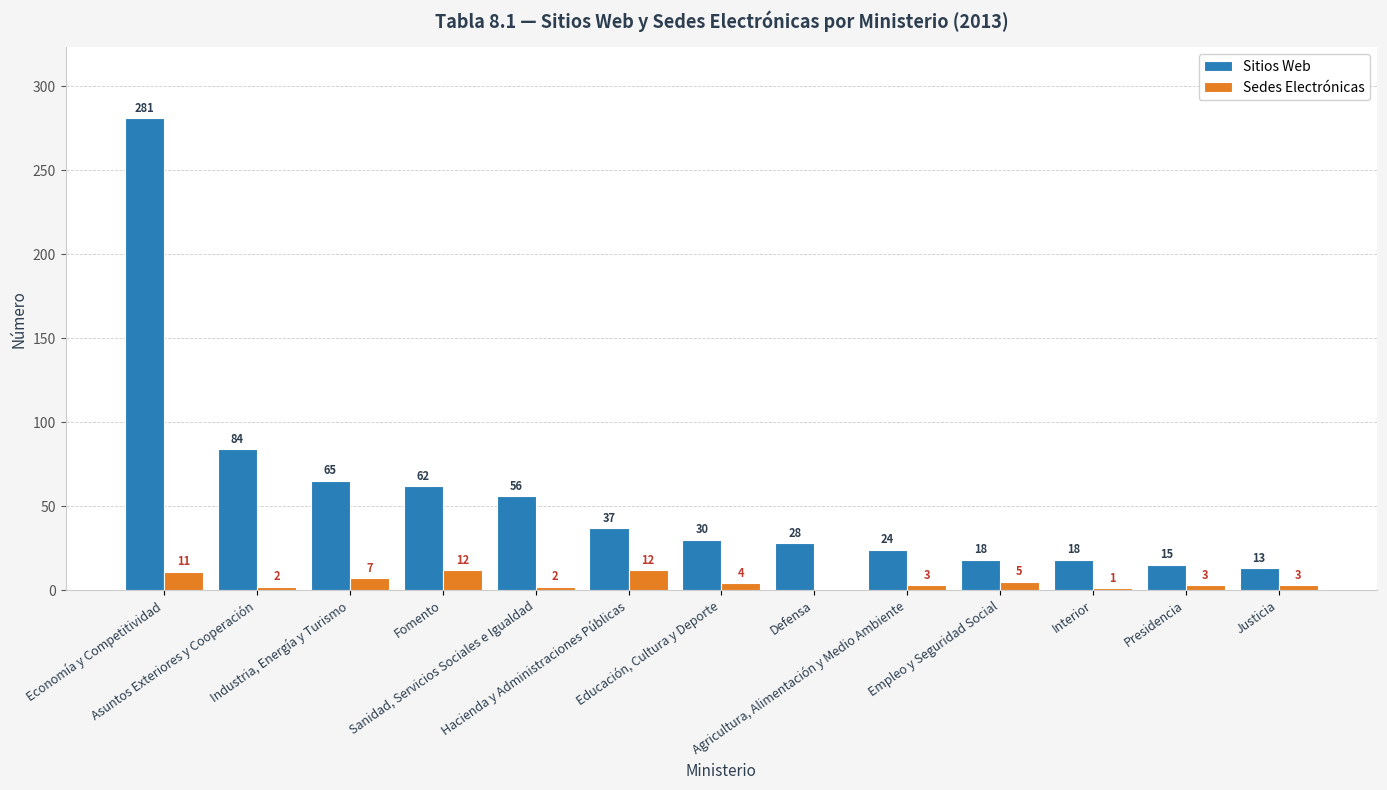

What is the sum of the Sitios Web values at Presidencia and Empleo y Seguridad Social?

33